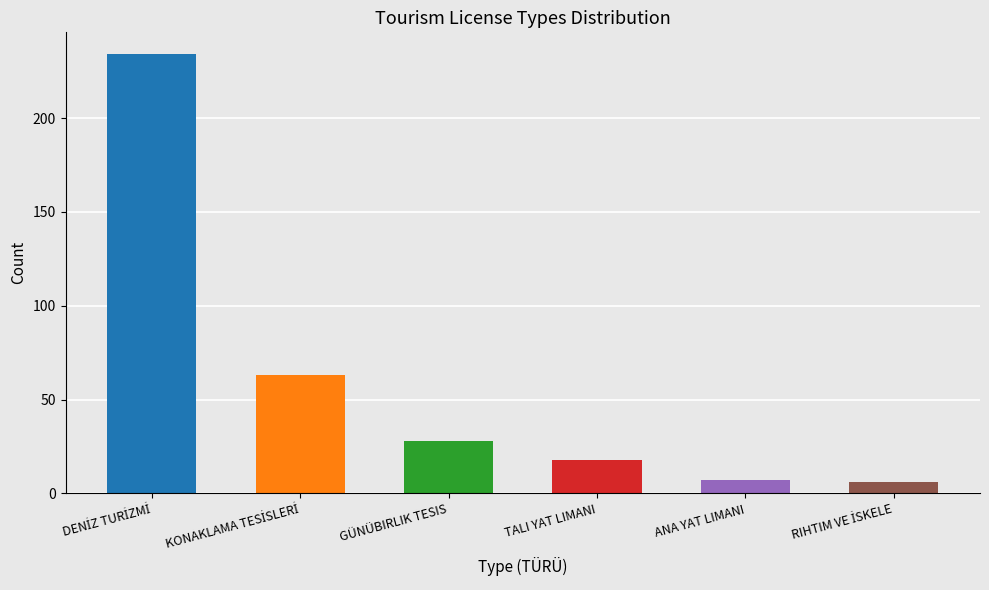

Is it true that the value at GÜNÜBIRLIK TESIS is 28?

True